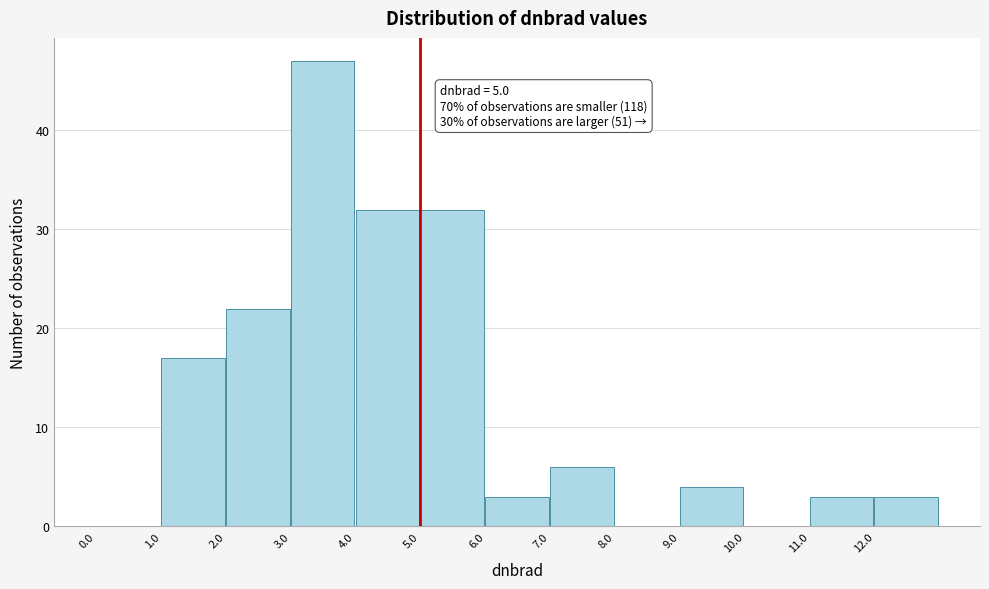

Over which range of the x-axis is the bar tallest?

3 to 4